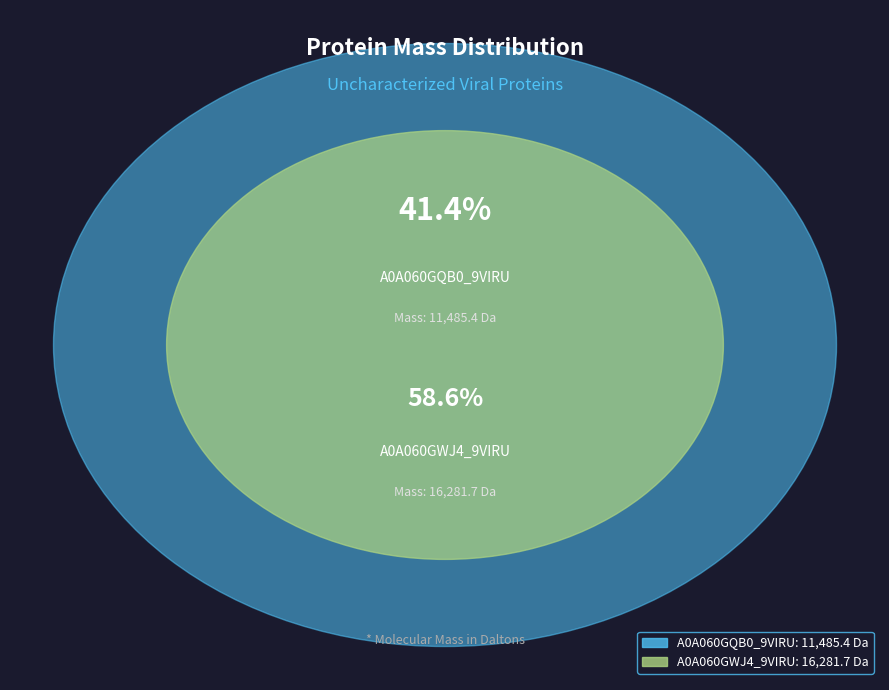

To the nearest percent, what is the average slice percentage?

50%